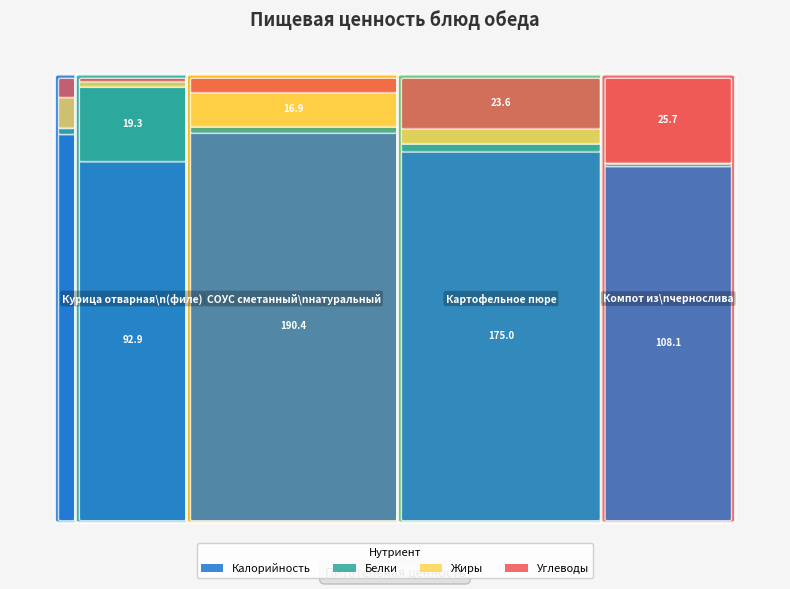

True or false: Компот из чернослива has a value of 180.7 at Калорийность.

False